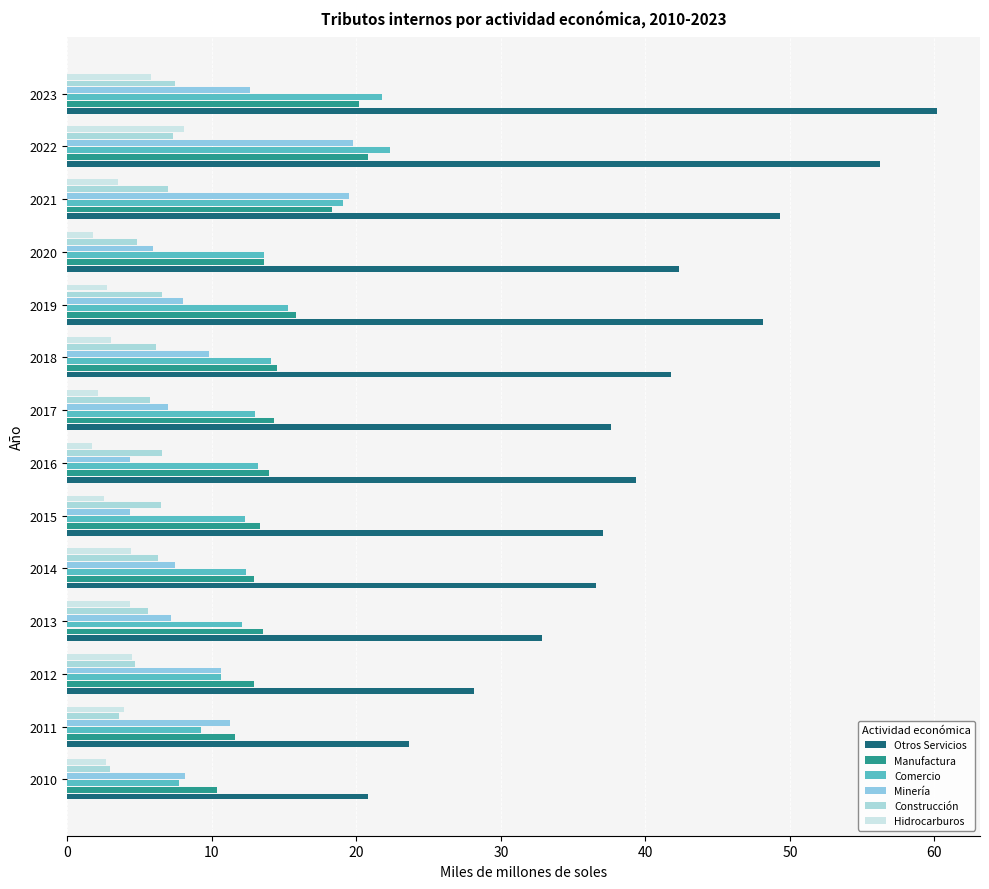

What is the smallest value displayed?

1.7